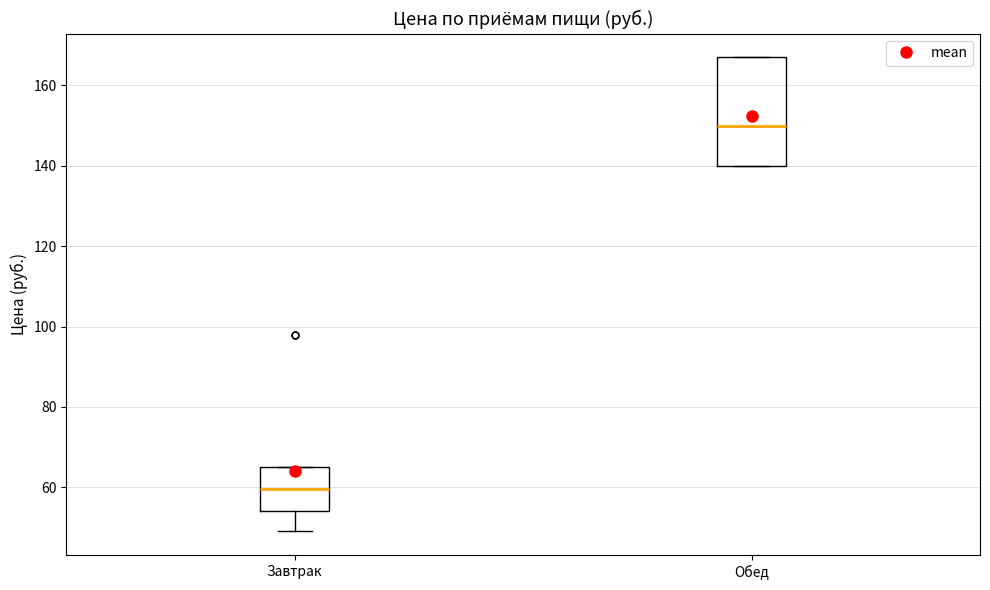

Where does the lower whisker of the box for Завтрак end on the y-axis? The values are not printed on the chart, so give them approximately, as read against the axis.

50